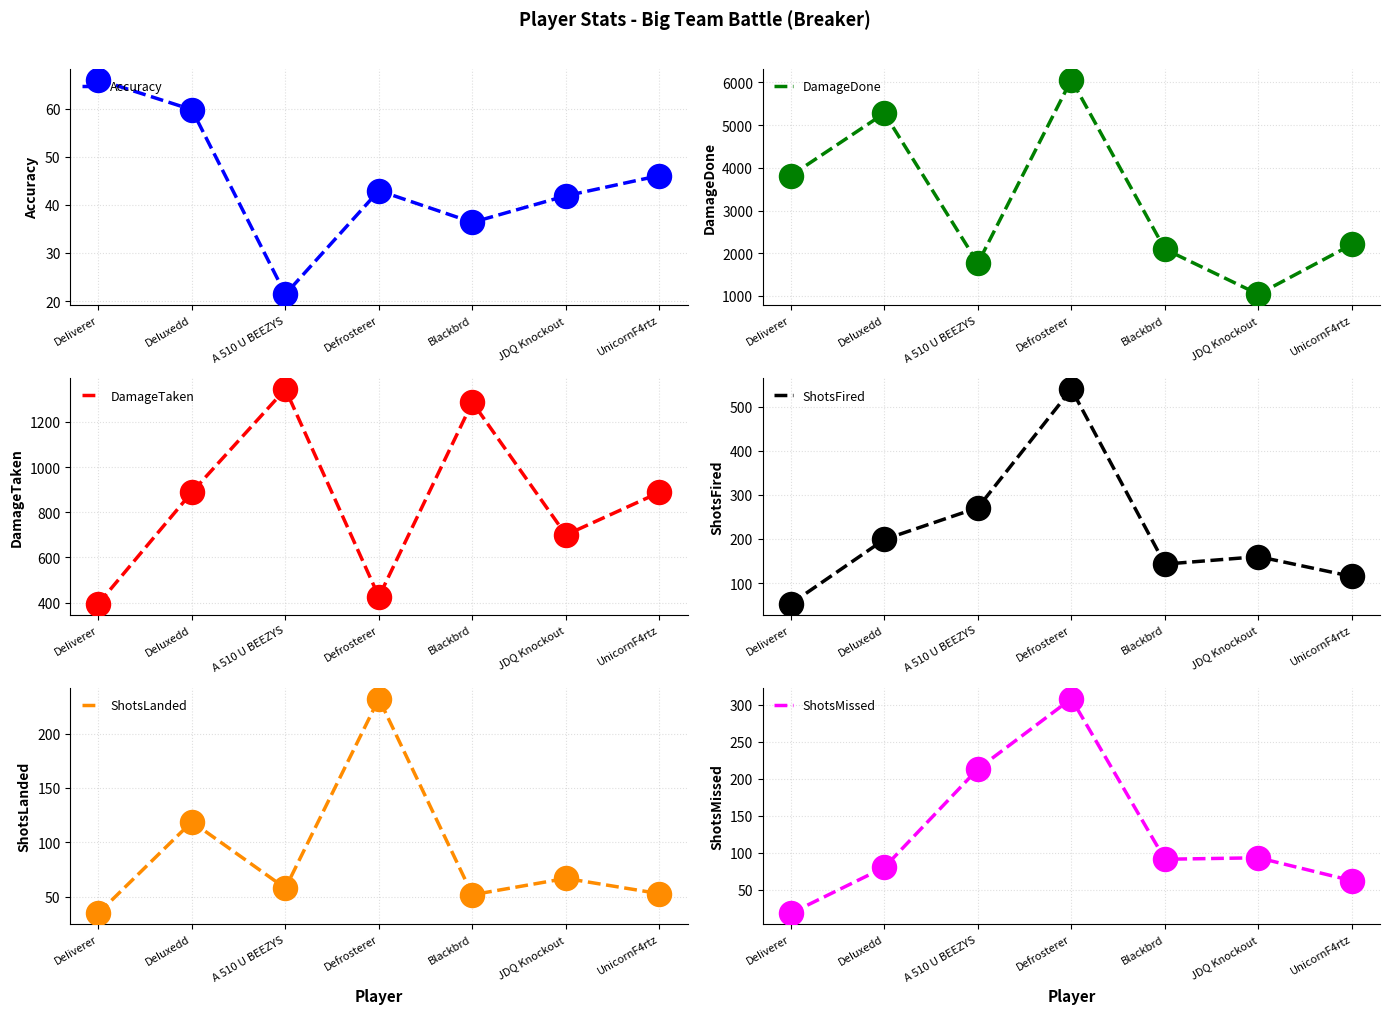

At which category is the sum across all series the highest?

Defrosterer